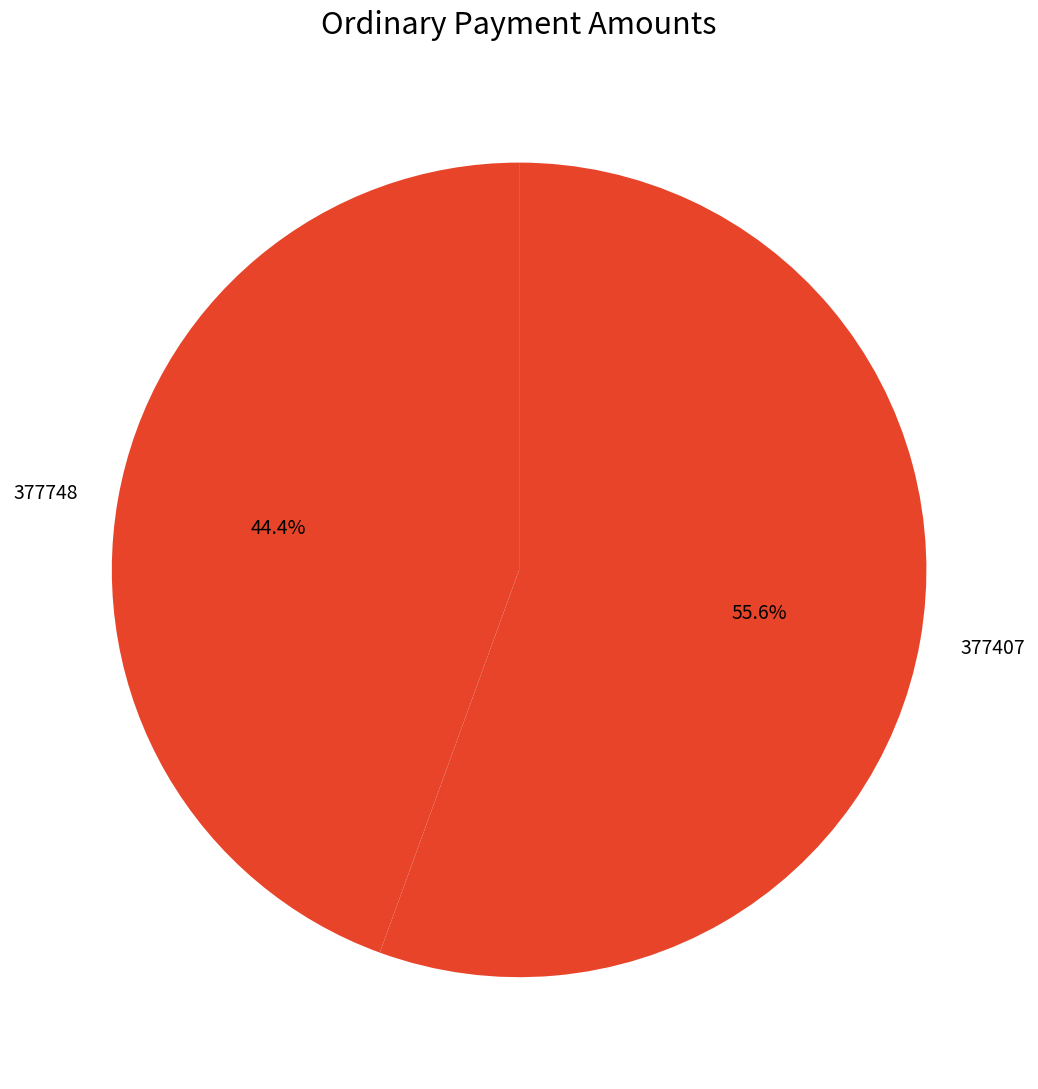

Do 377407 and 377748 together represent more than half of the pie?

Yes